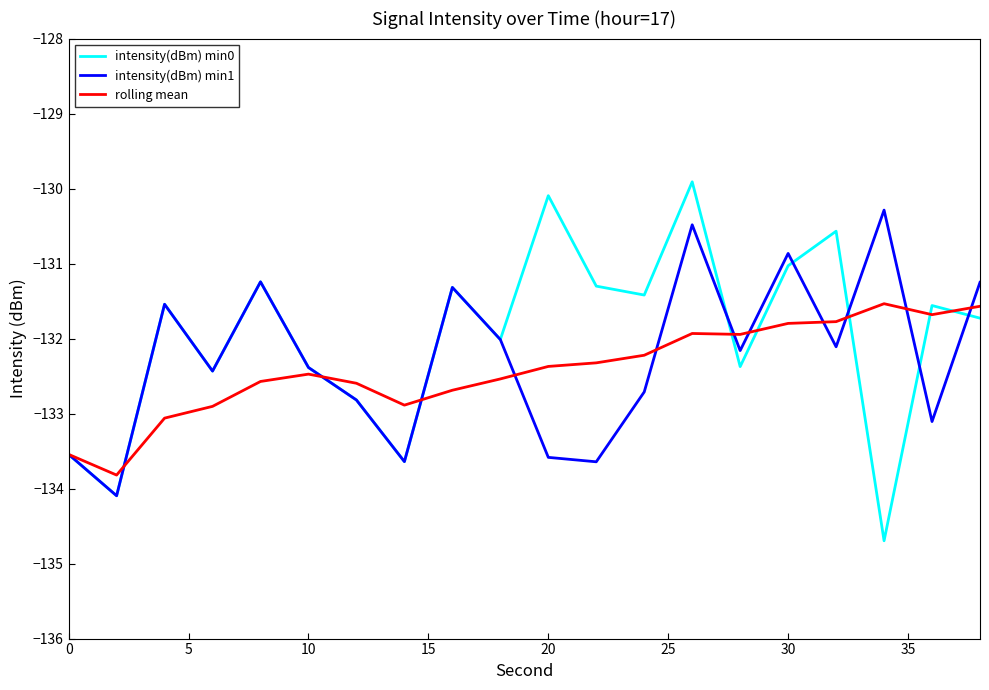

What is the minimum value shown in the chart?

-134.7